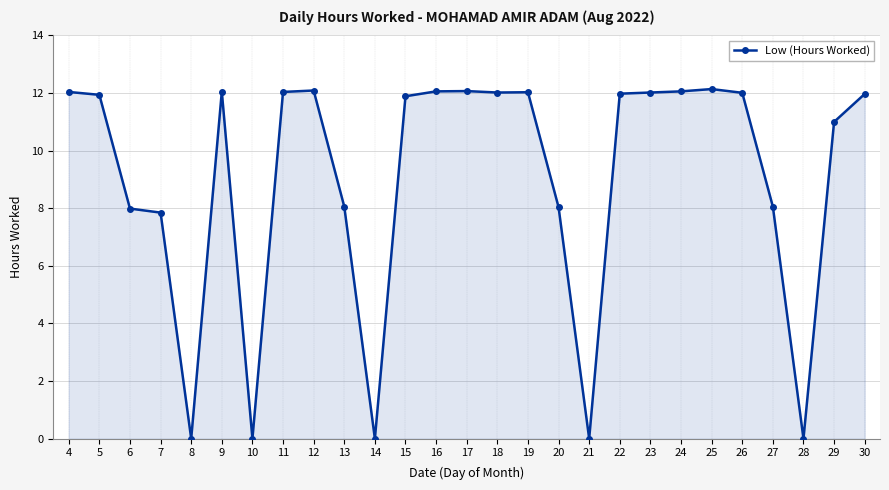

What is the sum of all values?

243.4